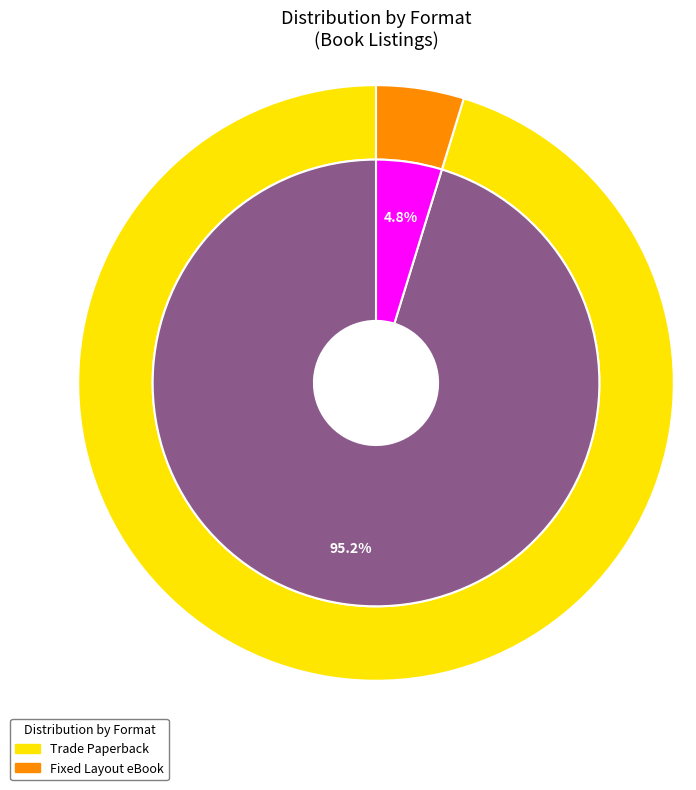

Count the number of slices in the pie.

2